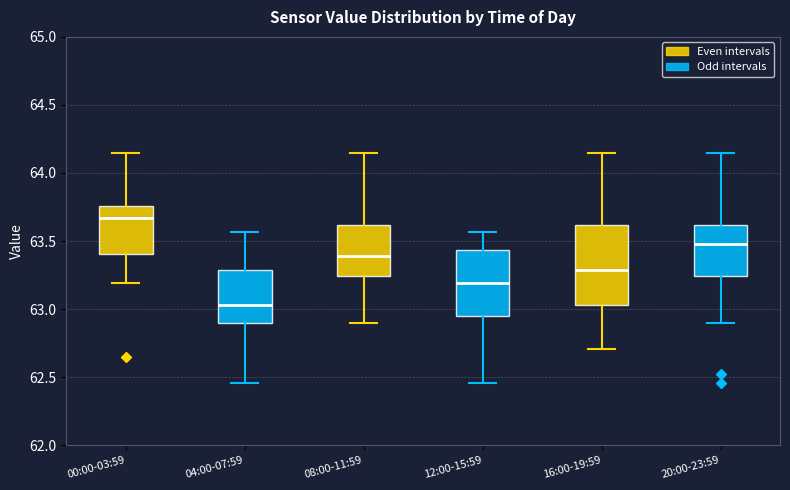

Where does the median line of the box for 08:00-11:59 sit on the y-axis? The values are not printed on the chart, so give them approximately, as read against the axis.

63.40